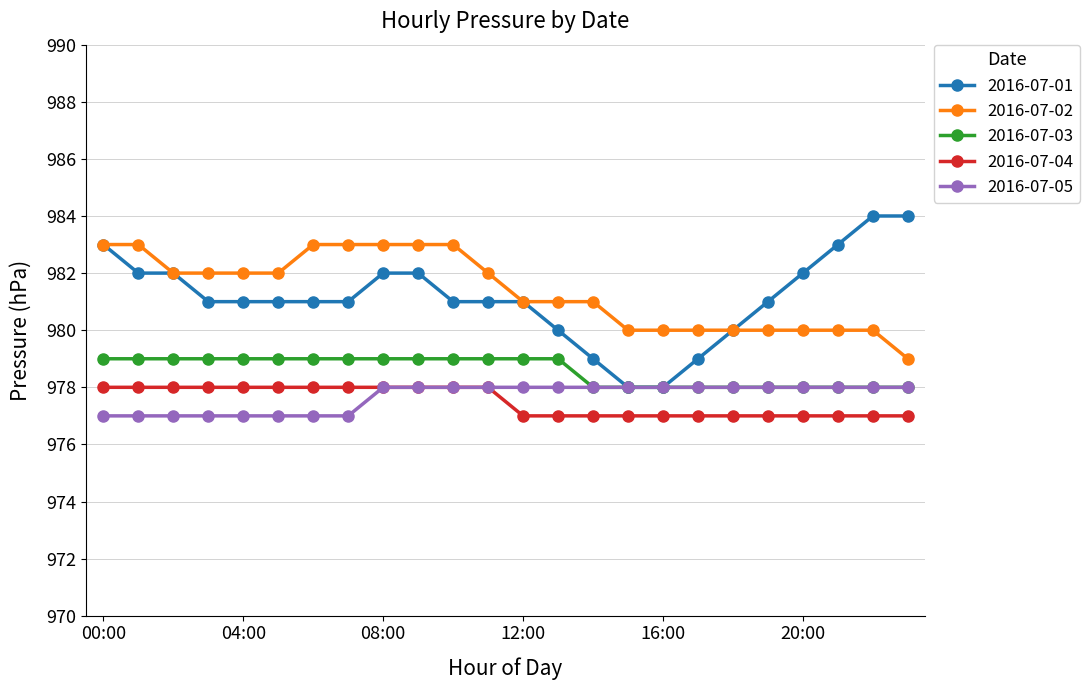

What is the greatest value displayed?

984